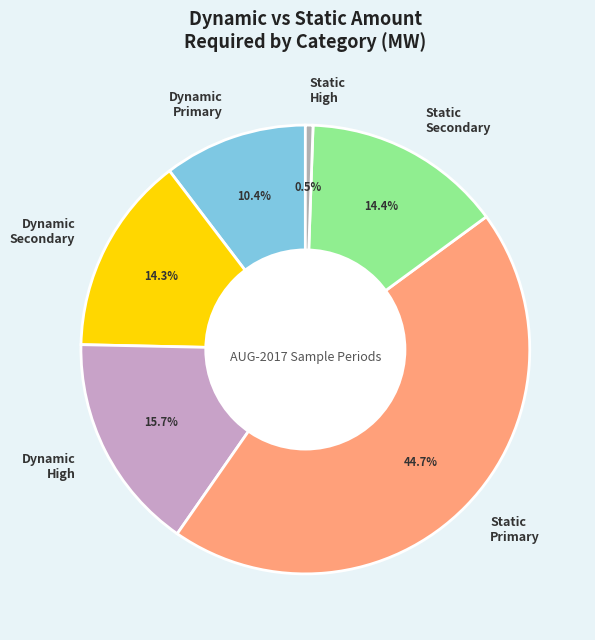

To the nearest percent, what percentage of the pie is Static Primary?

45%